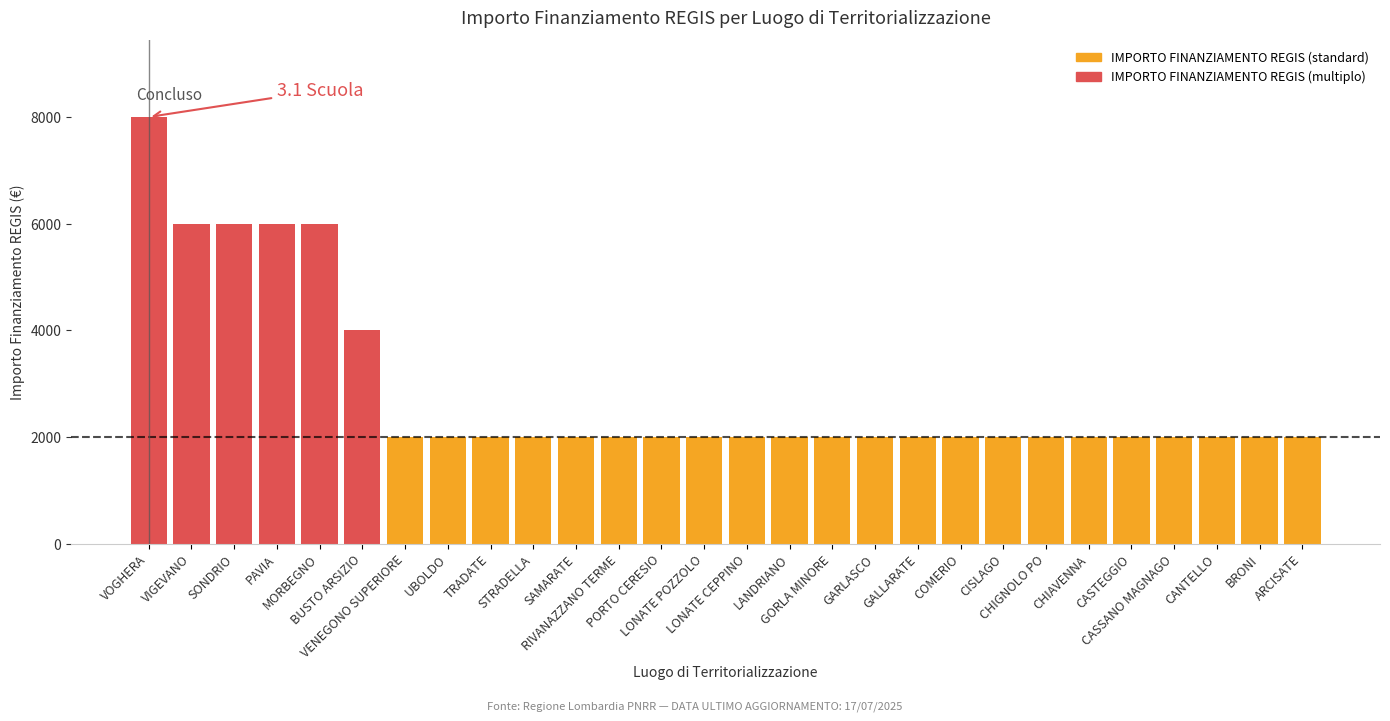

What position from the right is MORBEGNO?

24